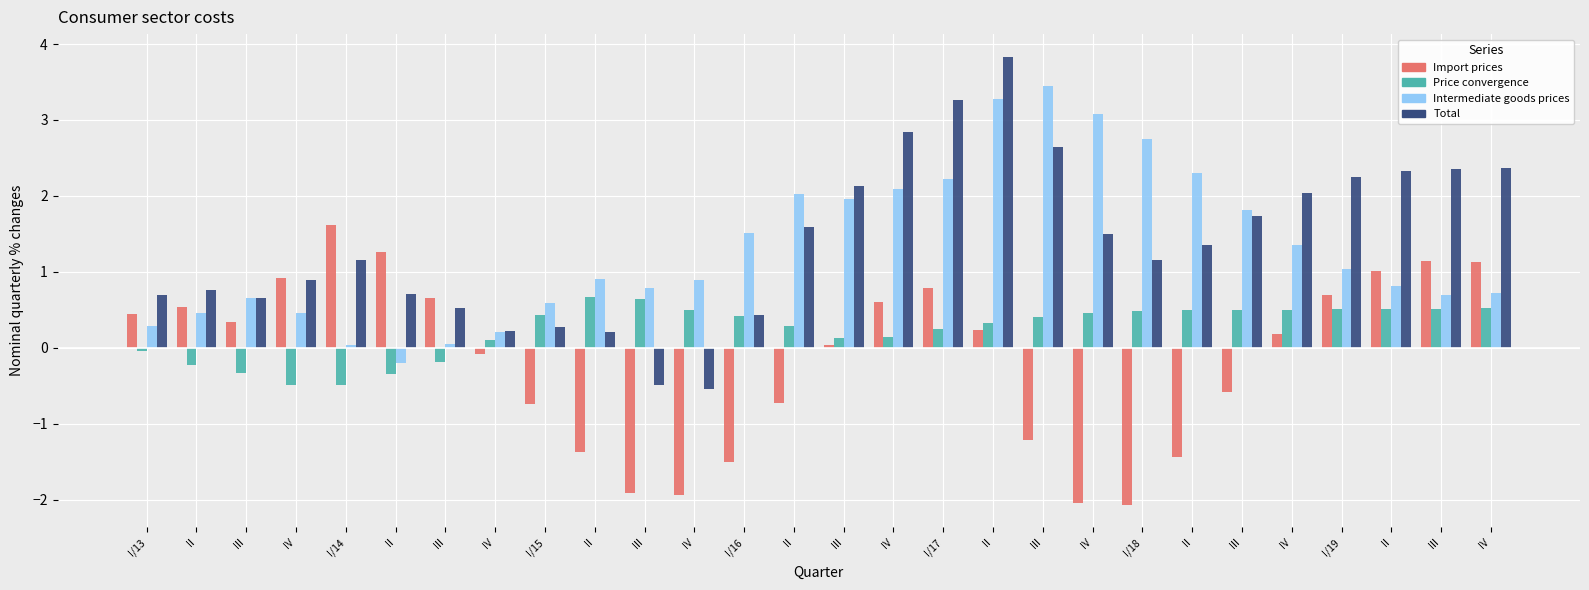

What is the label of the 6th bar from the left?

II